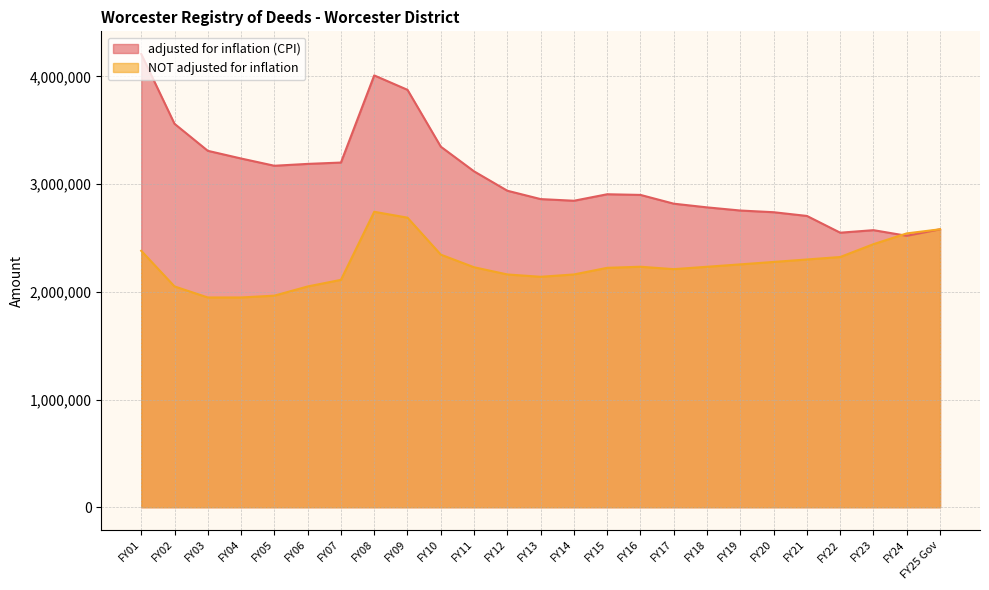

Is the value of NOT adjusted for inflation at FY13 greater than the value of adjusted for inflation (CPI) at FY24?

No